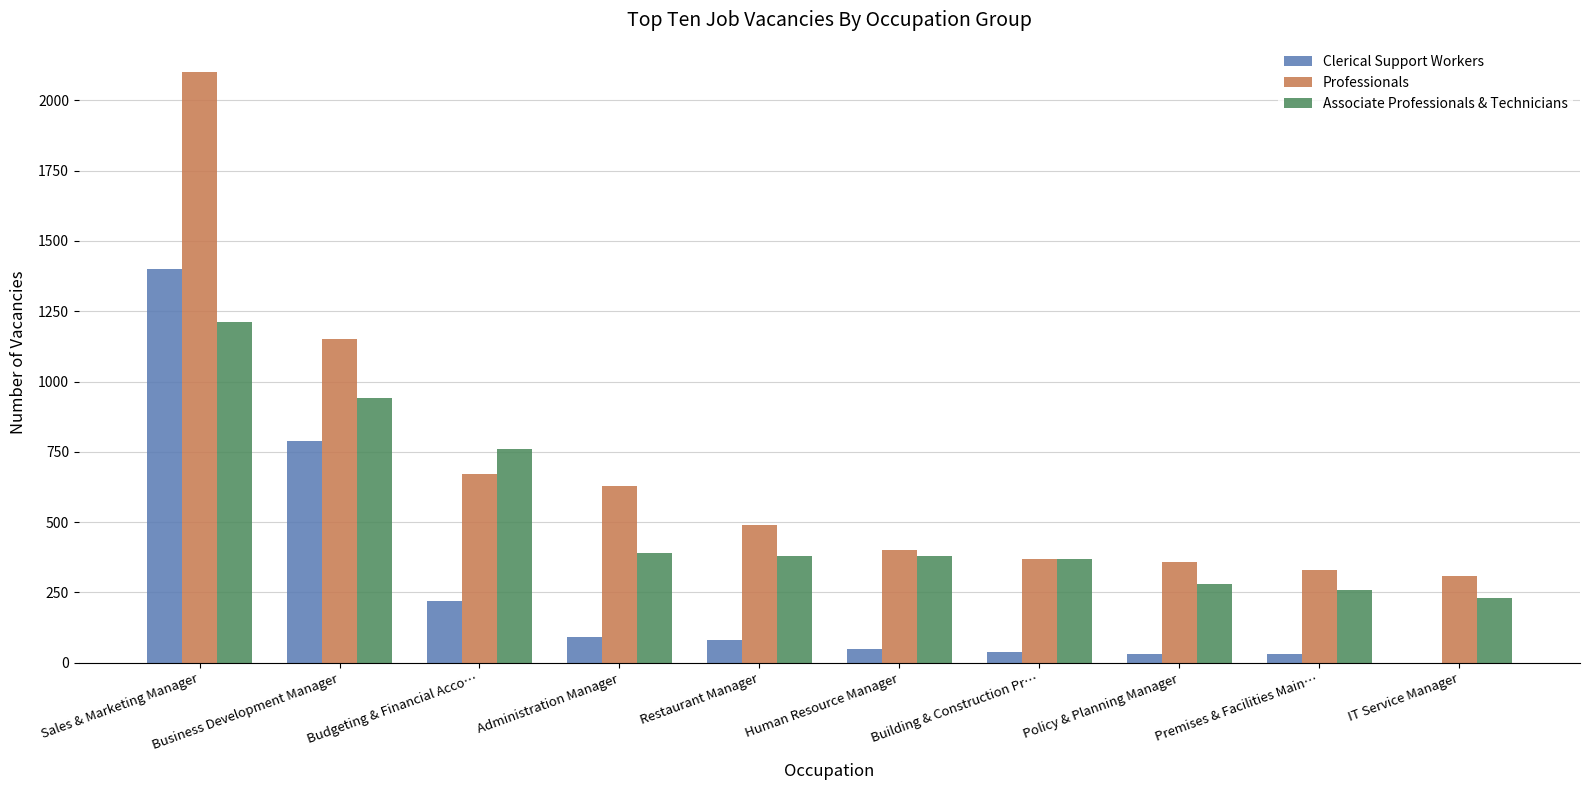

What is the sum of the Associate Professionals & Technicians values at Business Development Manager and Sales & Marketing Manager?

2150